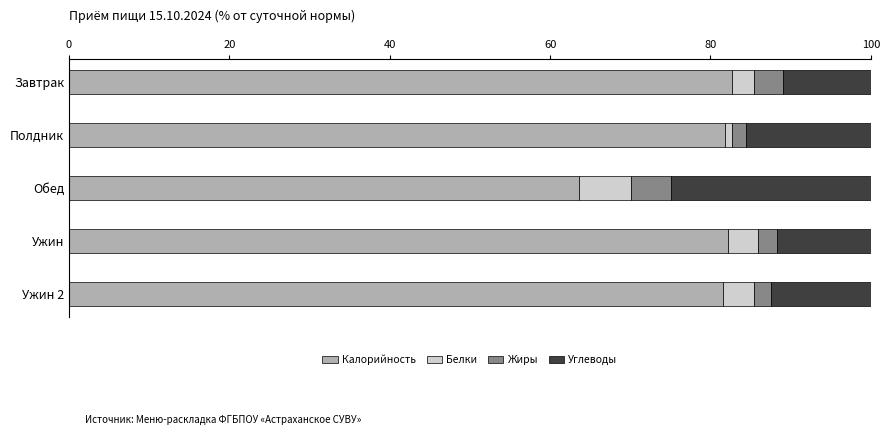

What is the average value of the Калорийность series?

78.4